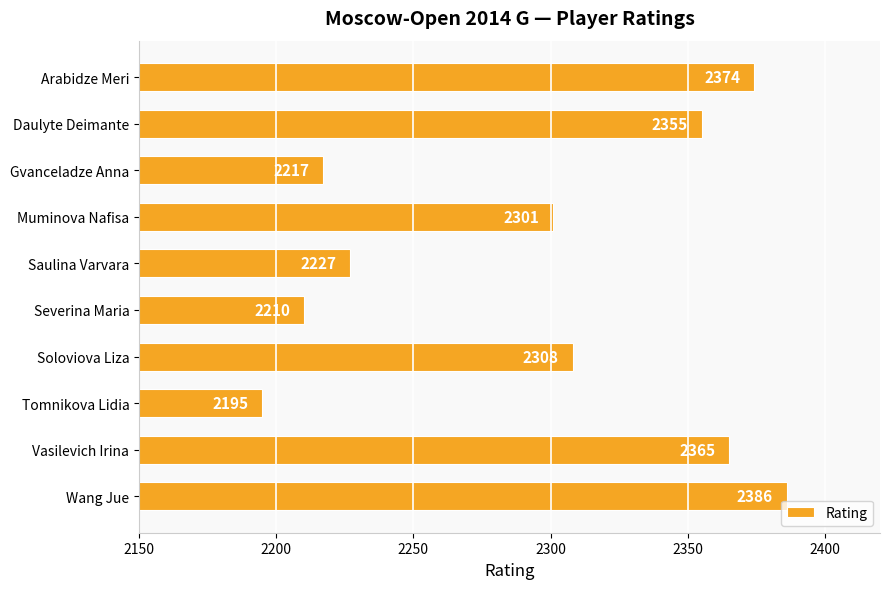

Reading top to bottom, what are all the values shown in this chart?

2374	2355	2217	2301	2227	2210	2308	2195	2365	2386